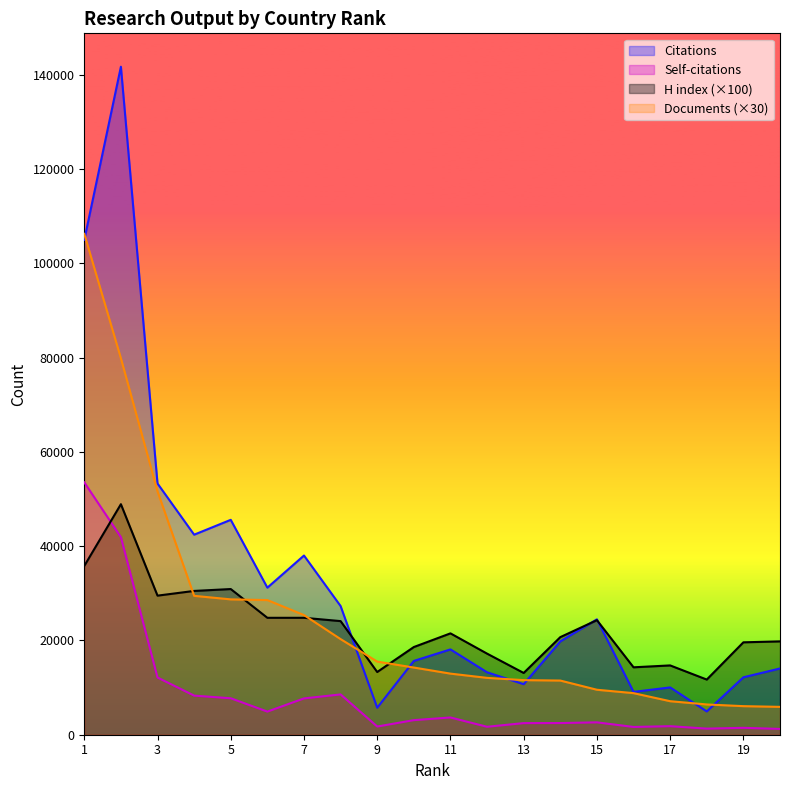

Is the value of Citations at 10 greater than the value of H index at 15?

No